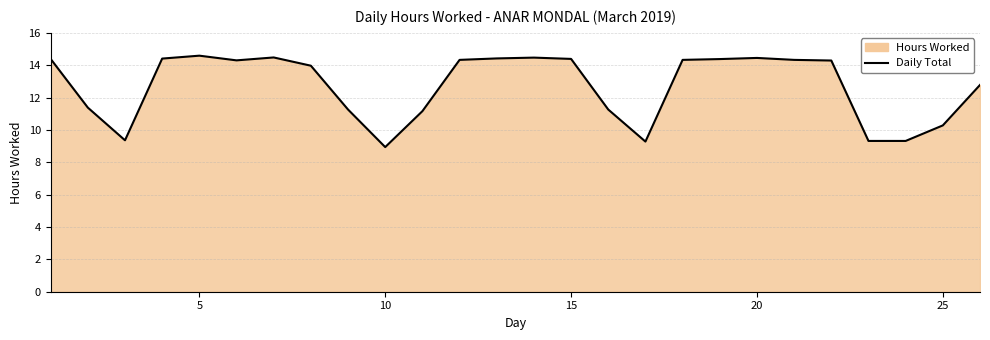

What is the maximum value shown in the chart?

14.6